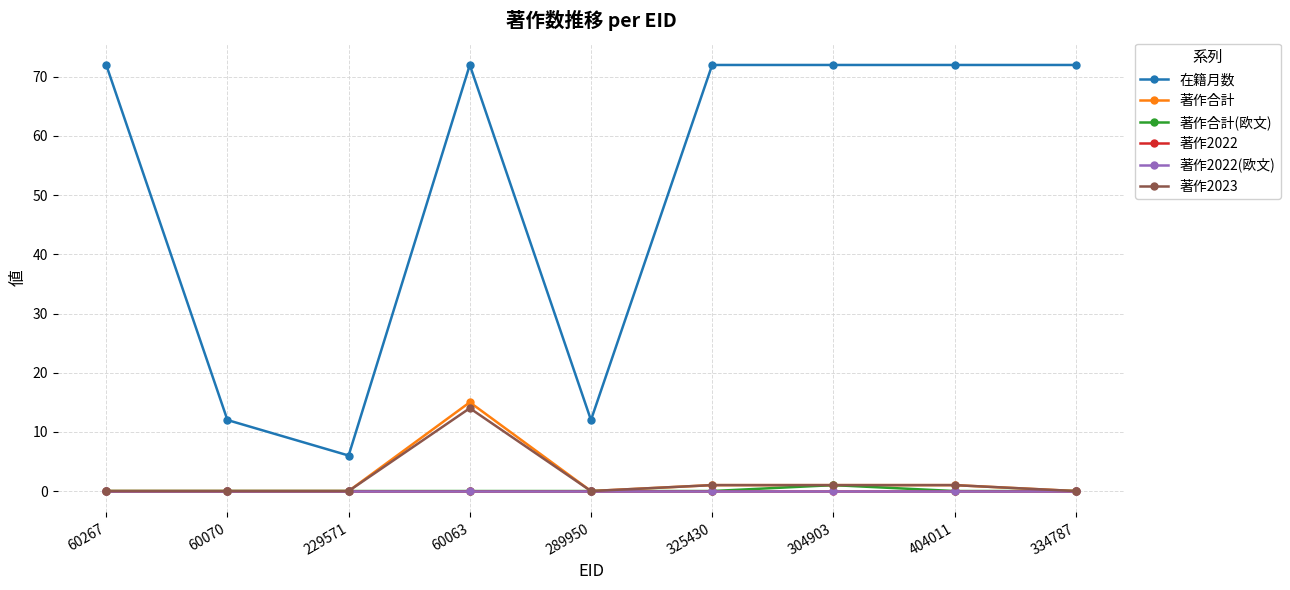

Which series has the widest spread of values?

在籍月数